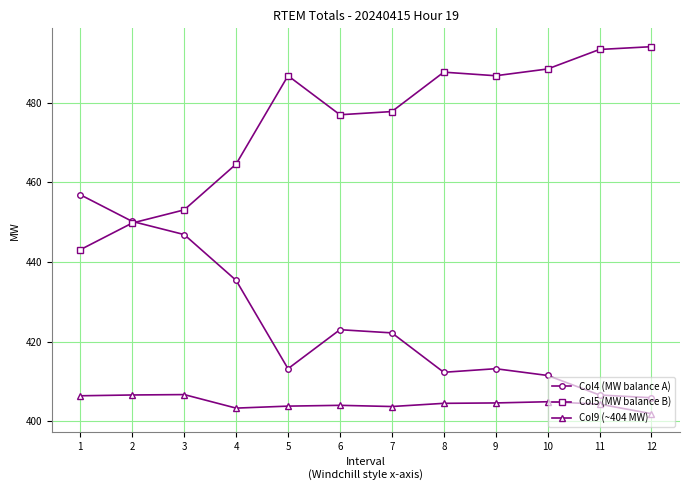

What is the average value of the Col9 (~404 MW) series?

404.6